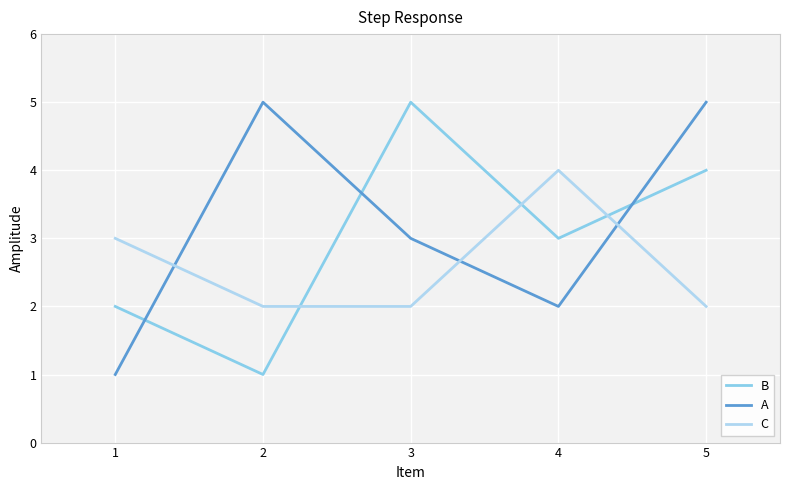

Is the value of C at 3 greater than the value of A at 1?

Yes